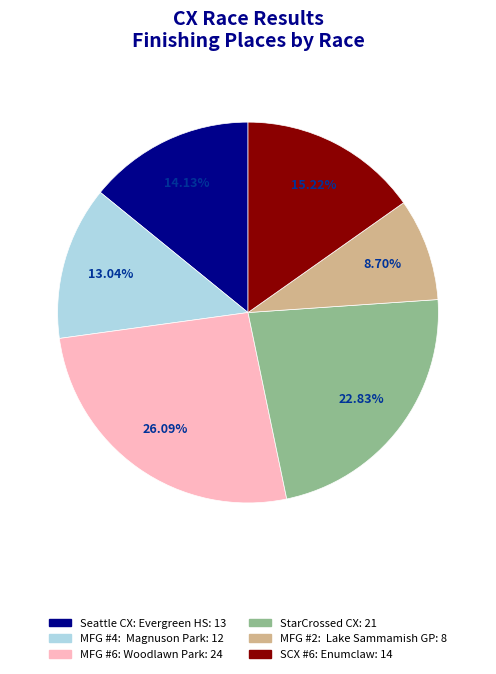

To the nearest percent, what percentage of the pie is StarCrossed CX?

23%